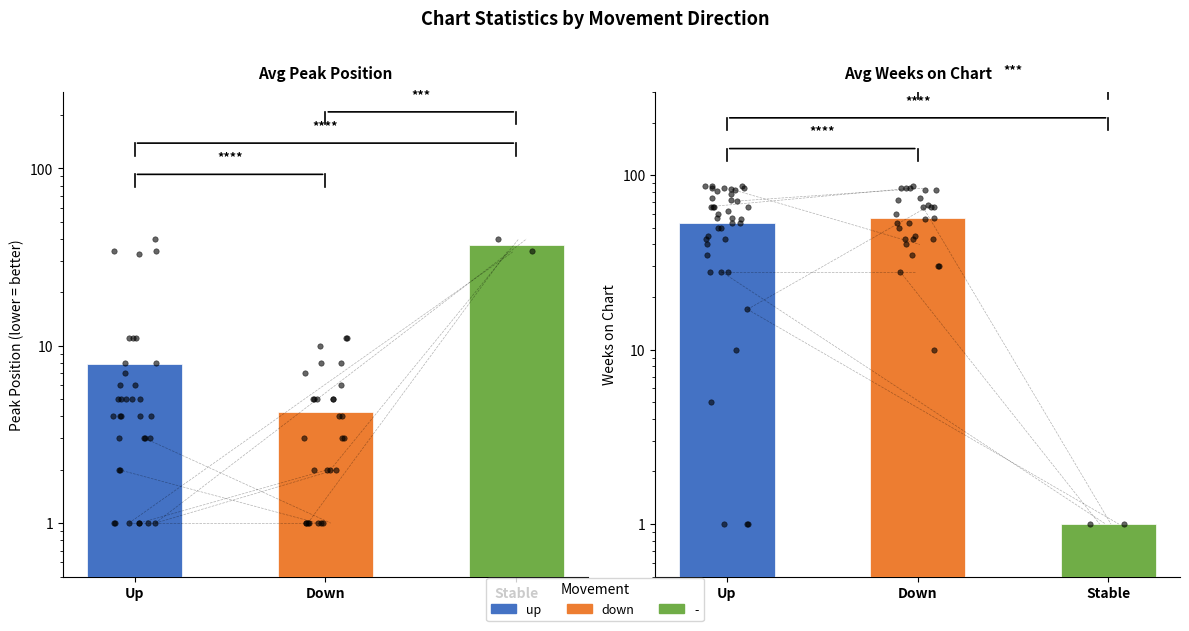

At how many categories does at least one series exceed 49?

2